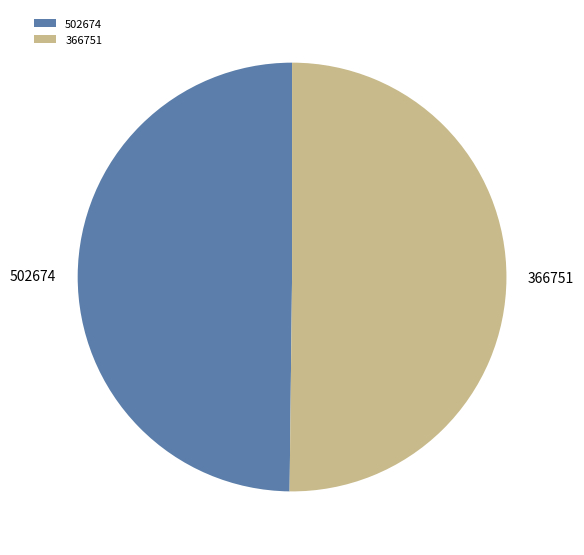

Is it true that 366751 is 44% of the pie?

False